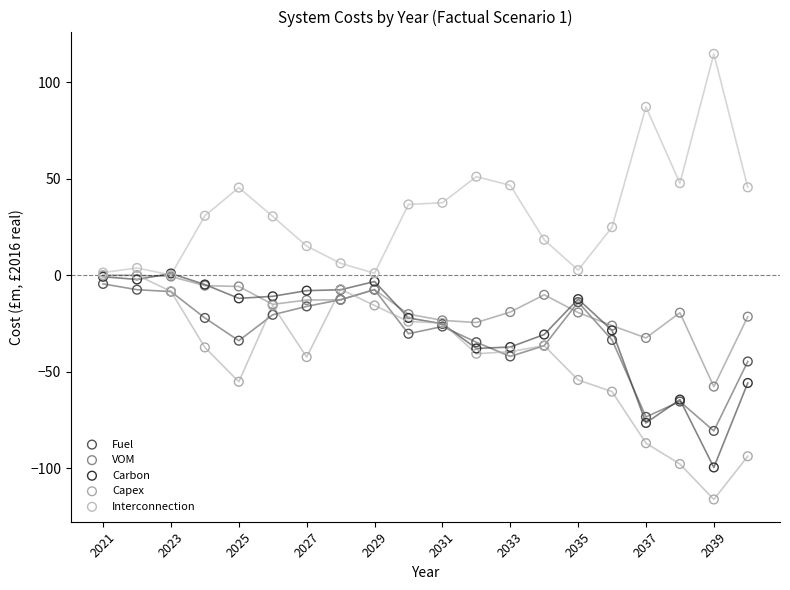

In the Interconnection series, what Y value is closest to 57?

51.1